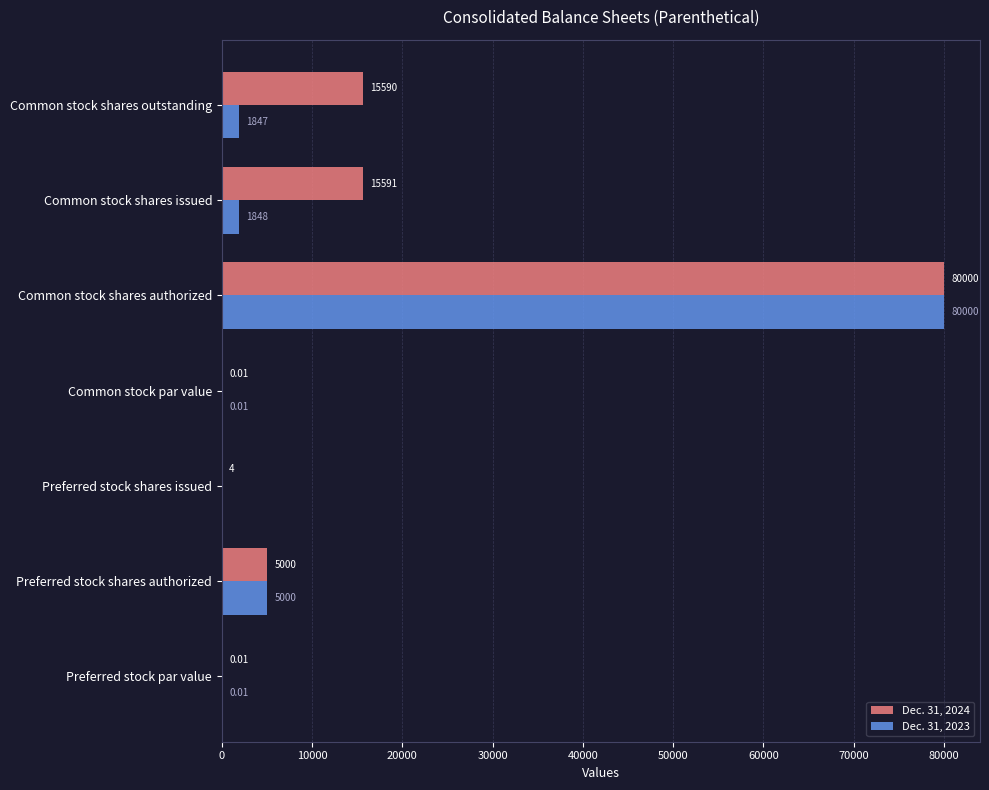

At which label is Dec. 31, 2023 closest to 40000?

Preferred stock shares authorized